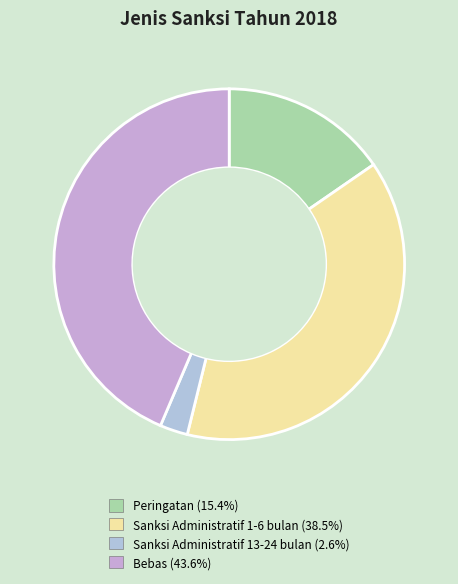

How many slices are in this pie chart?

4